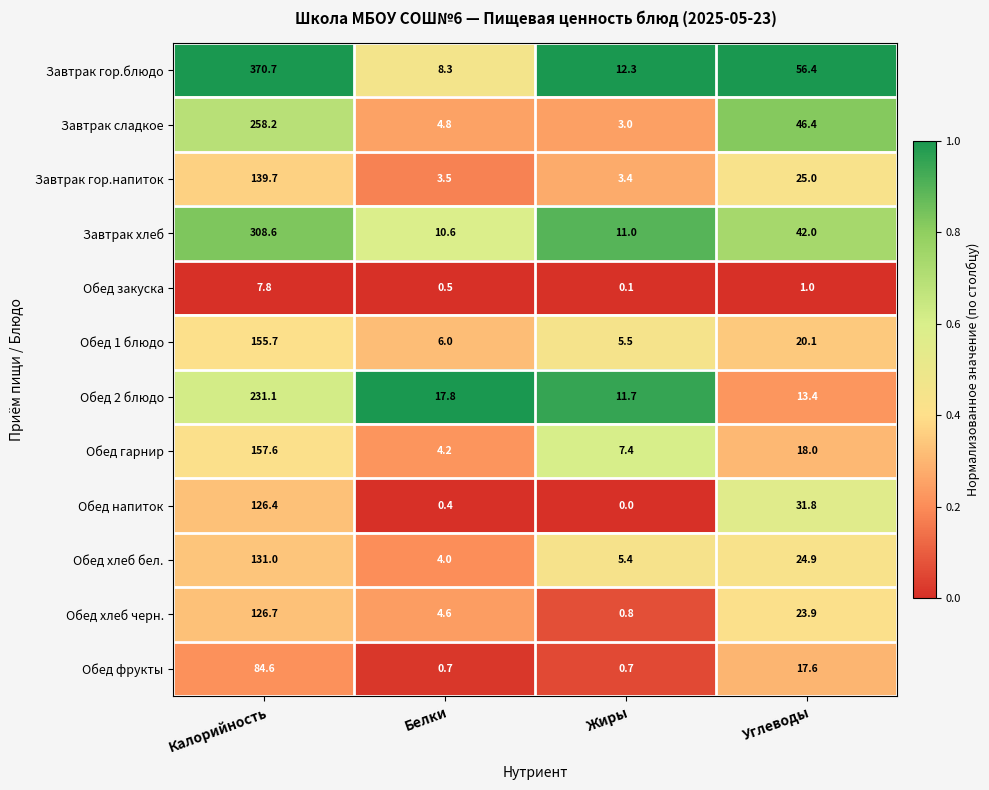

Which series has the largest total across all categories?

Завтрак гор.блюдо